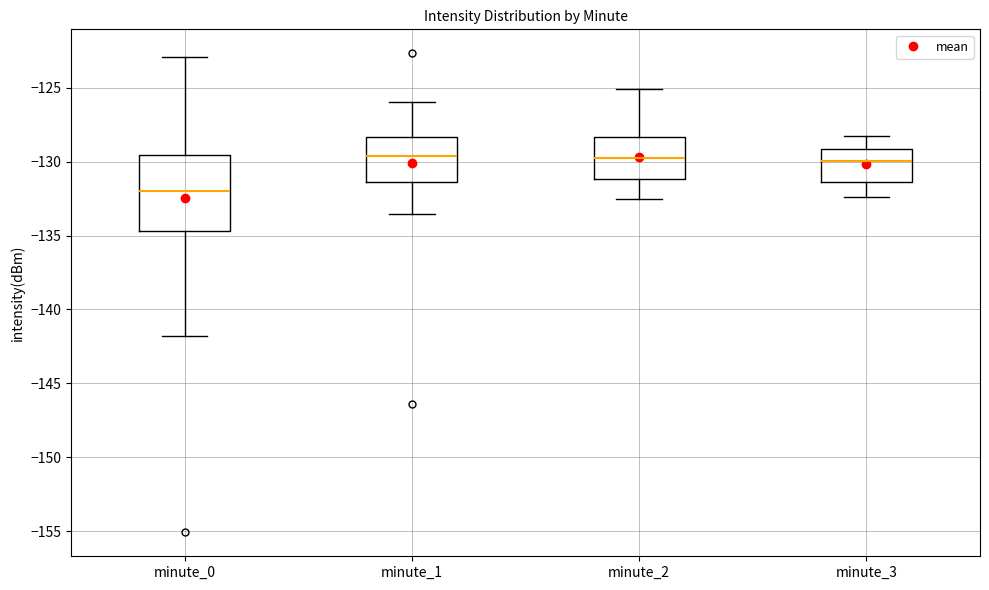

Which box is the tallest, from its lower edge to its upper edge?

minute_0